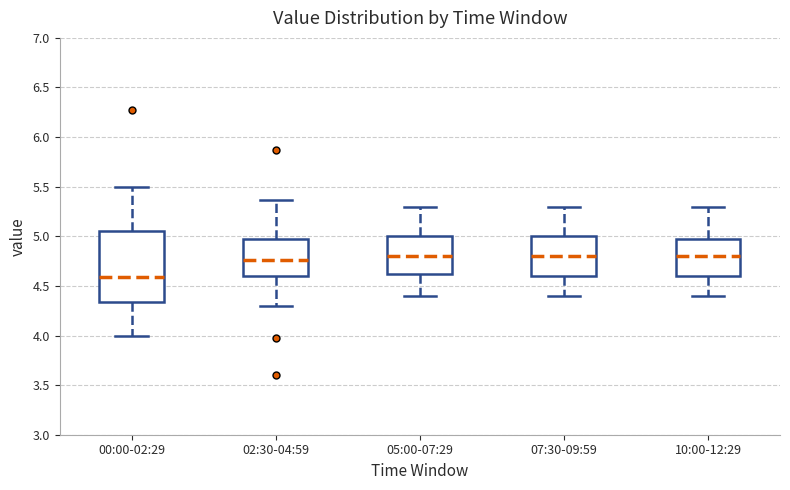

Reading left to right, read every box against the y-axis: the position of its median line, the range the box covers, and the ends of its whiskers. The values are not printed on the chart, so give them approximately, as read against the axis.

00:00-02:29: median 4.60, box 4.35 to 5.05, whiskers 4.00 to 5.50
02:30-04:59: median 4.75, box 4.60 to 5.00, whiskers 4.30 to 5.35
05:00-07:29: median 4.80, box 4.65 to 5.00, whiskers 4.40 to 5.30
07:30-09:59: median 4.80, box 4.60 to 5.00, whiskers 4.40 to 5.30
10:00-12:29: median 4.80, box 4.60 to 5.00, whiskers 4.40 to 5.30